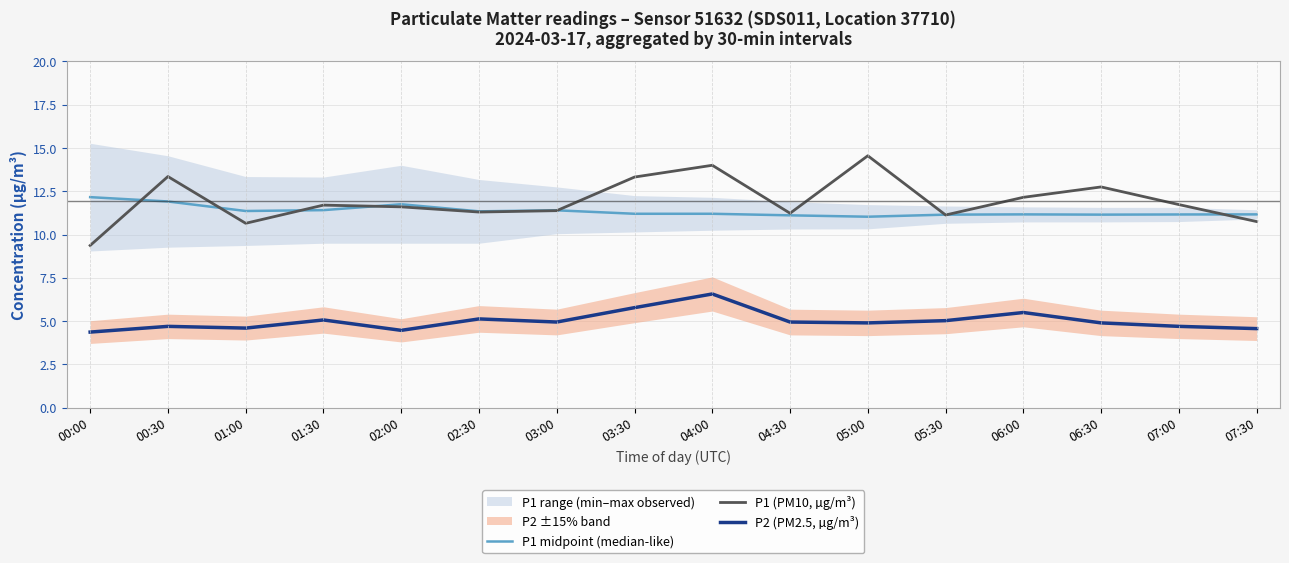

Where is P1 midpoint (median-like) nearest to the value 11?

05:00